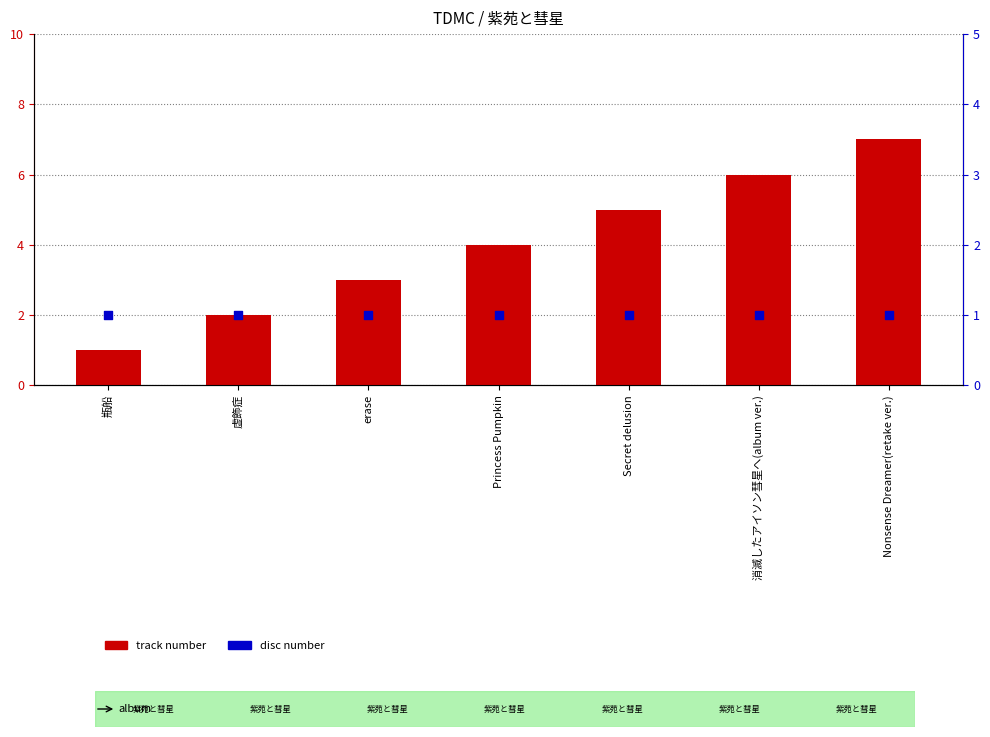

Which series has the largest total across all categories?

track number